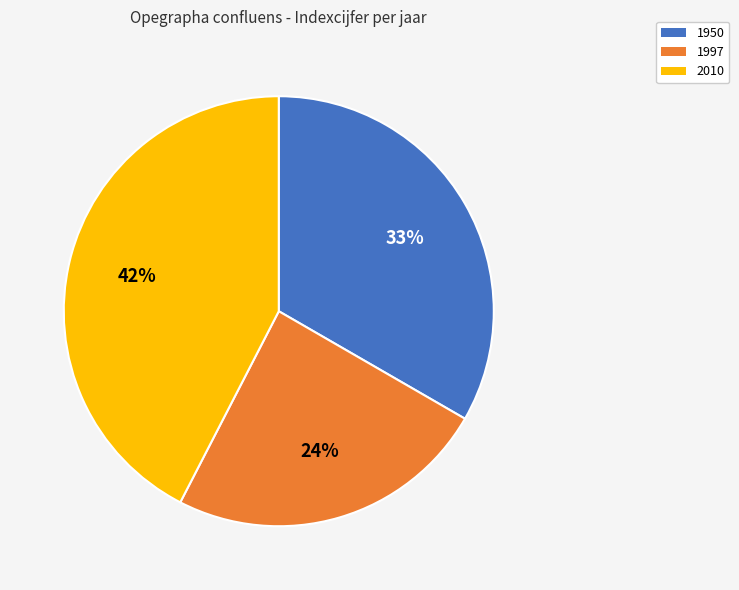

Does 2010 account for over 50% of the chart?

No